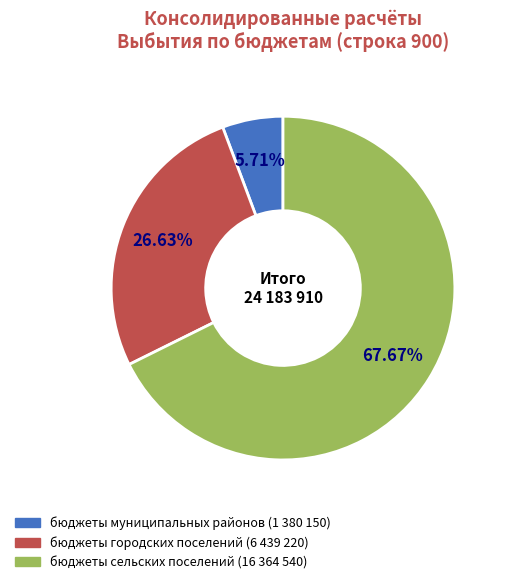

Does any single category account for the majority?

Yes